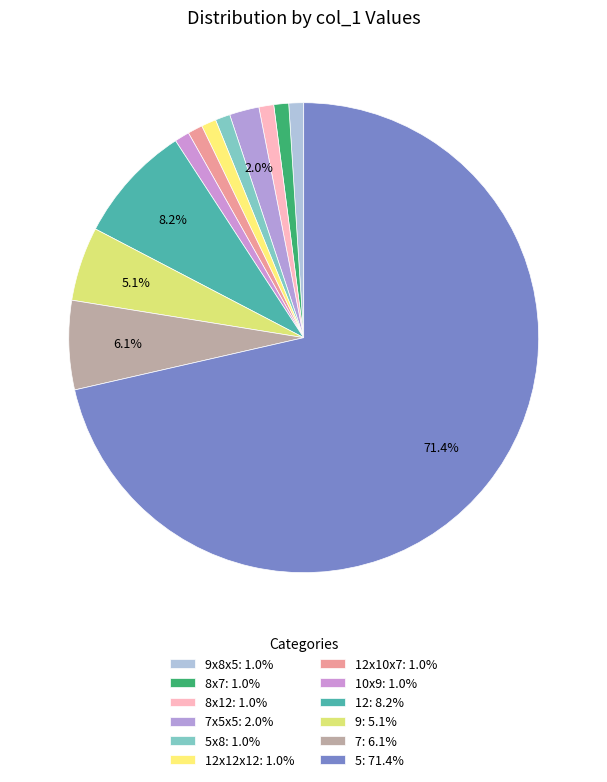

Count the number of slices in the pie.

12